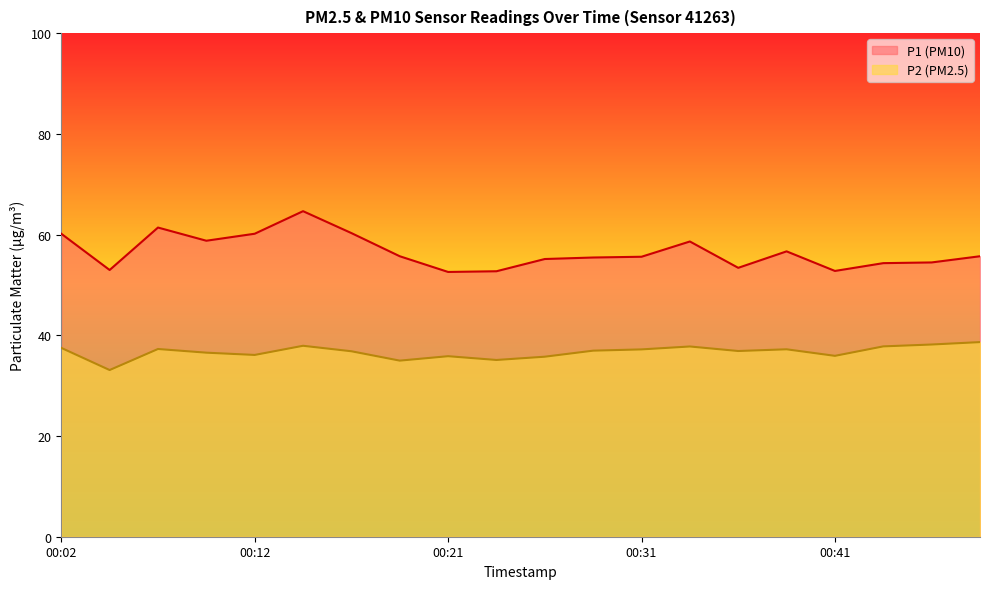

Which category has the lowest value in the P2 series?

00:04